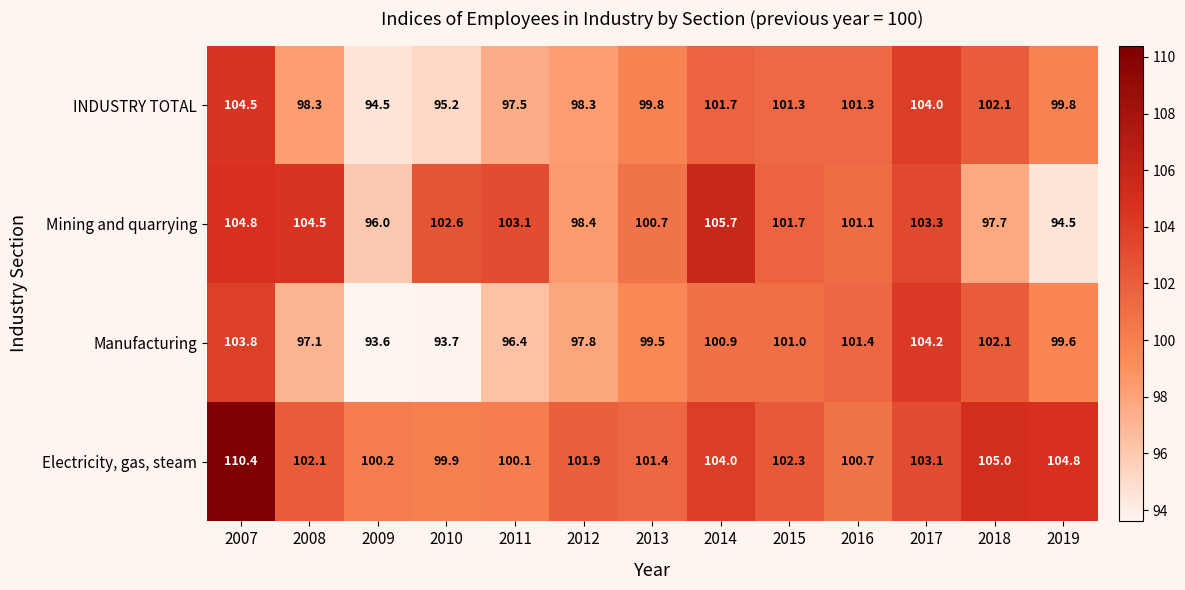

At 2016, list the series in order from smallest to largest.

Electricity, gas, steam, Mining and quarrying, INDUSTRY TOTAL, Manufacturing